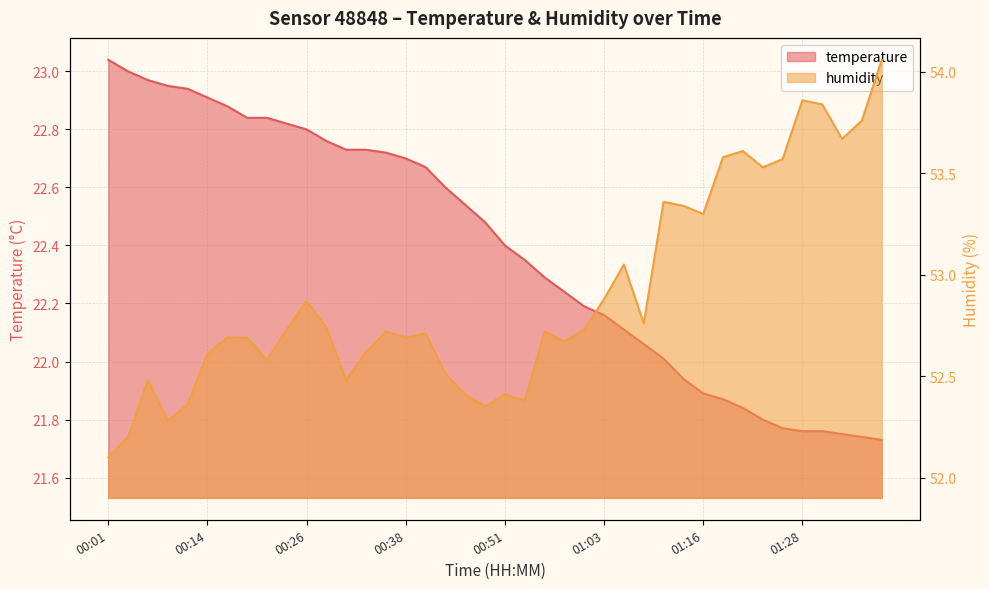

Which series changed the most between 00:21 and 01:18?

humidity